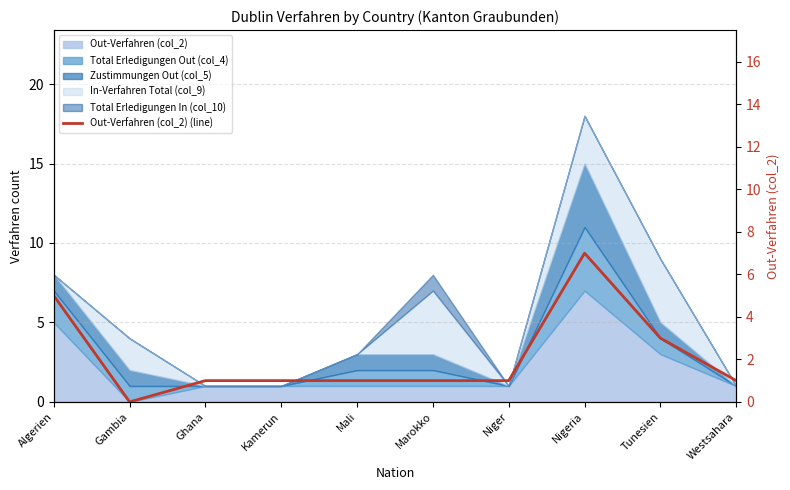

True or false: there are more than 2 points higher than both neighbors.

False